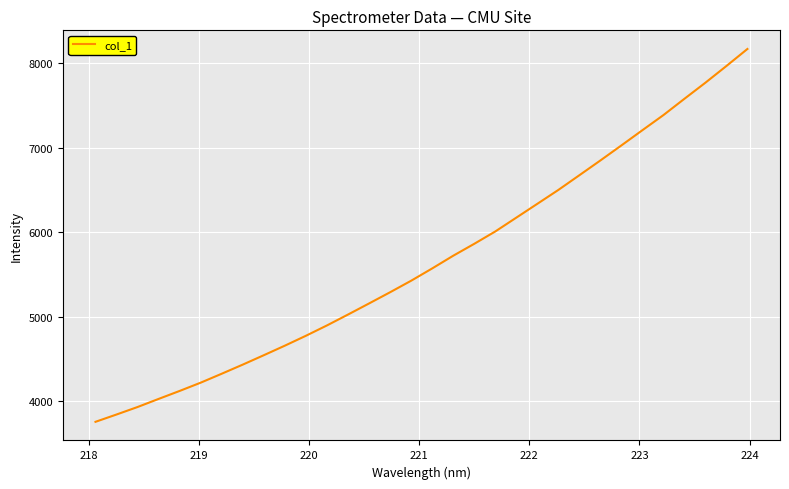

What is the minimum value shown in the chart?

3755.0